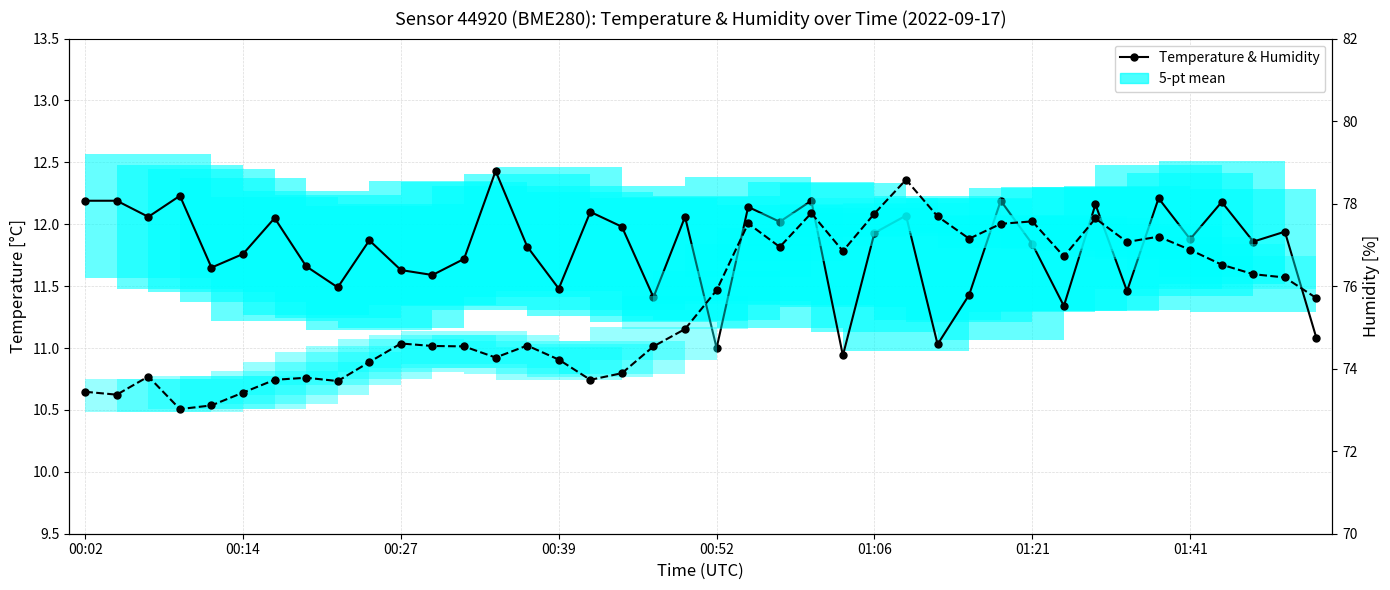

The value of Temperature at 19 is 4.1. True or false?

False